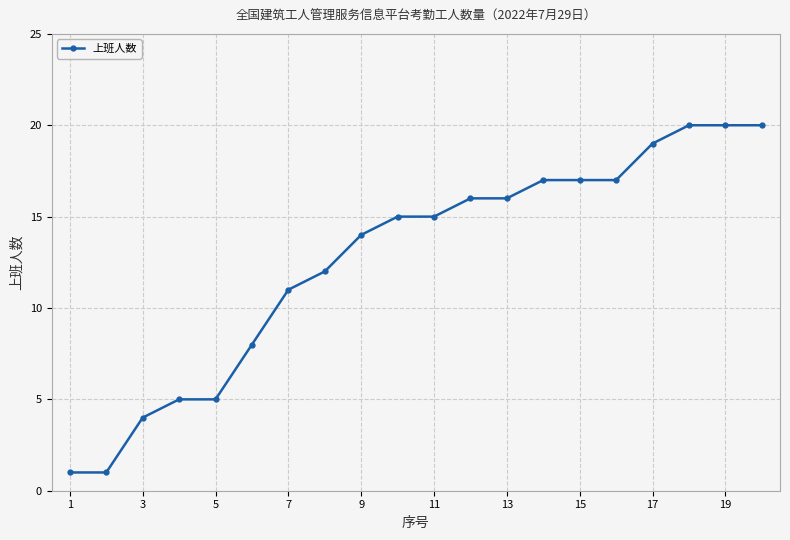

What is the value of the 11th point from the left?

15